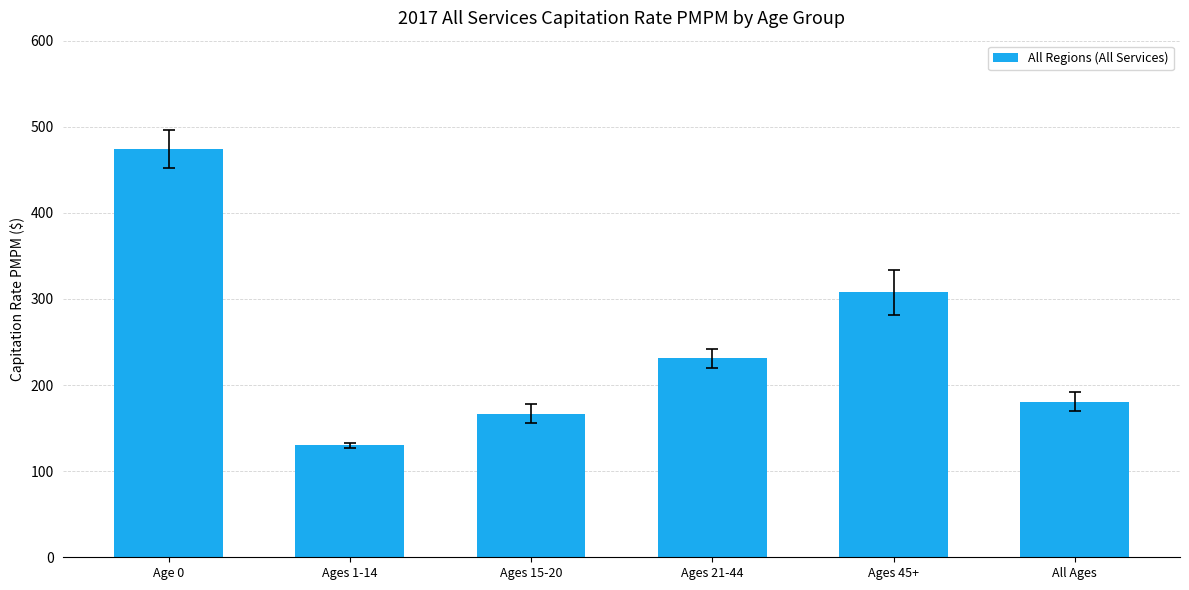

What is the change in value from Ages 1-14 to Ages 45+?

+177.7